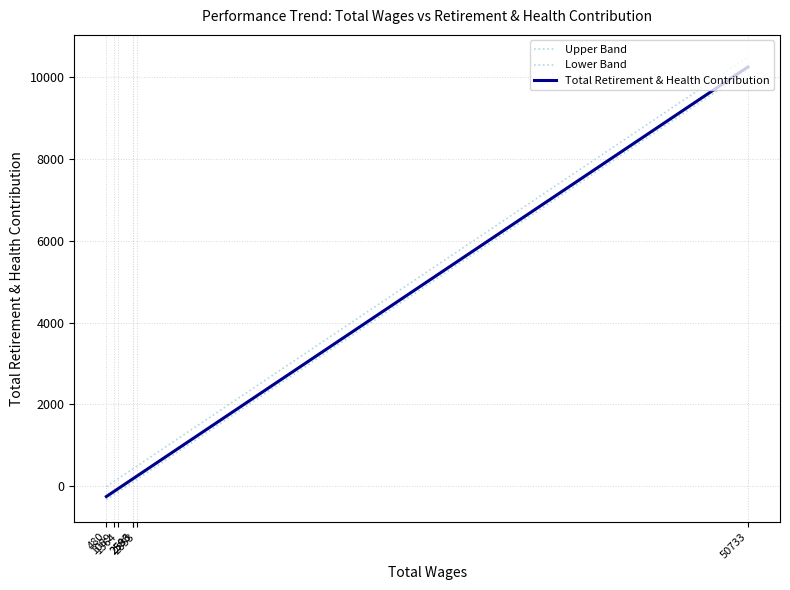

True or false: Total Retirement & Health Contribution and Lower Band cross at least once.

False